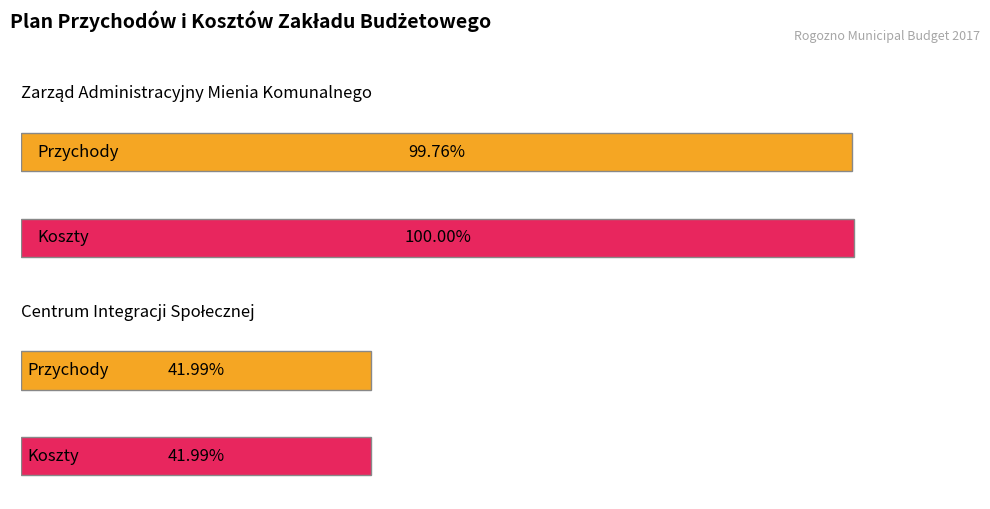

What position from the right is Zarząd Administracyjny Mienia Komunalnego?

2